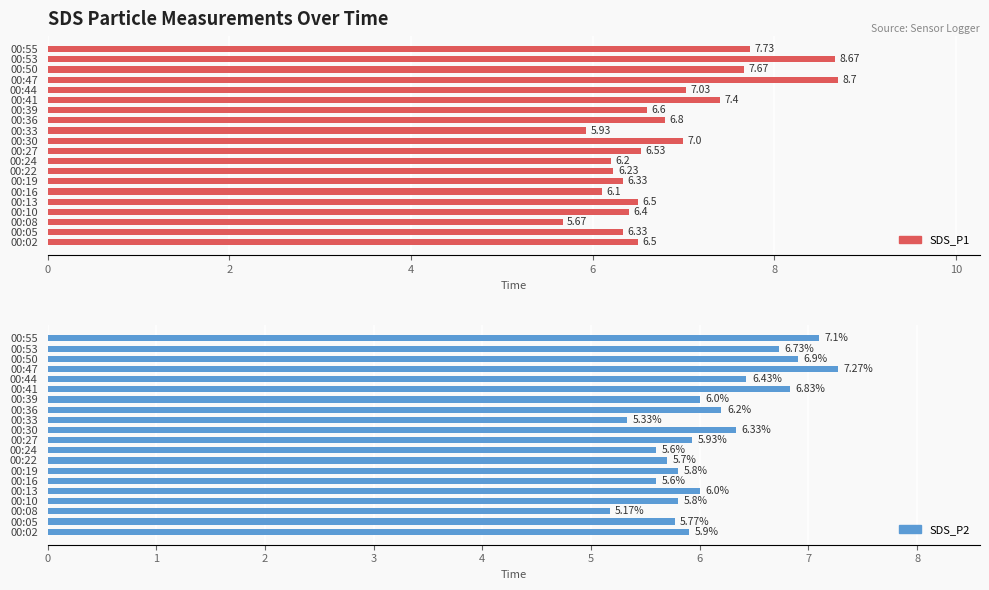

How many bars are there in each group?

2